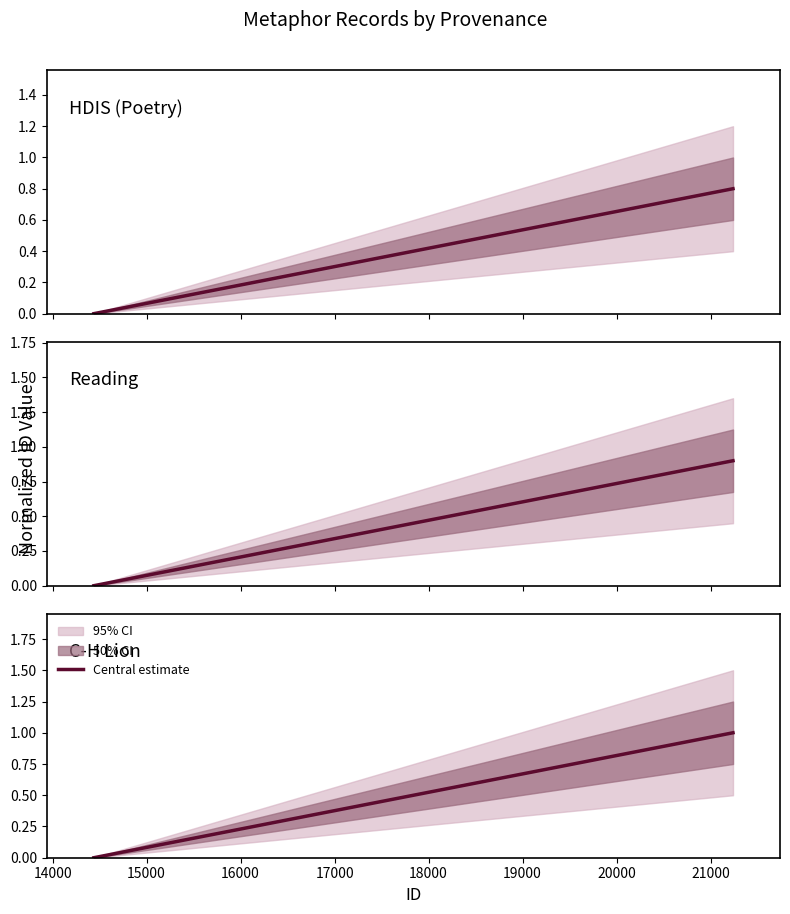

List the series in order of their overall mean, highest first.

C-H Lion, Reading, HDIS (Poetry)